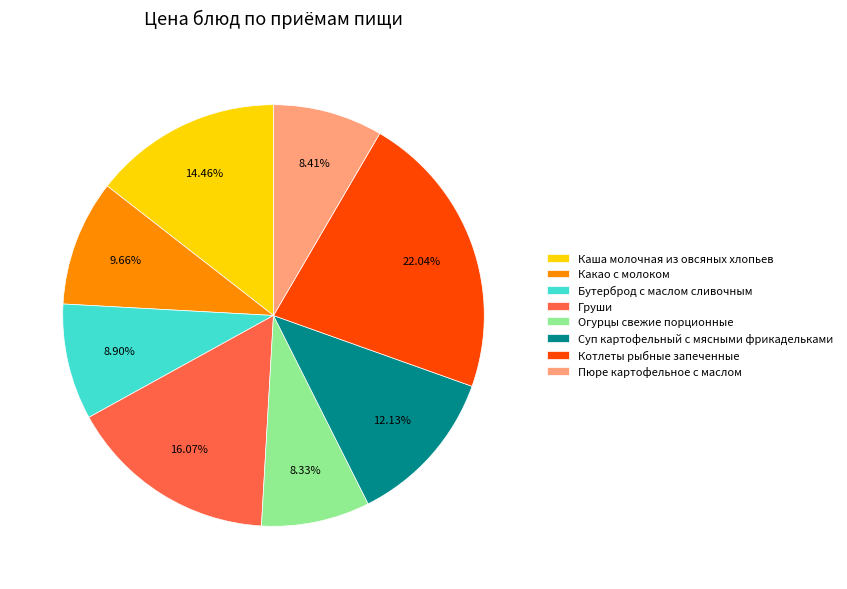

Count the number of slices in the pie.

8